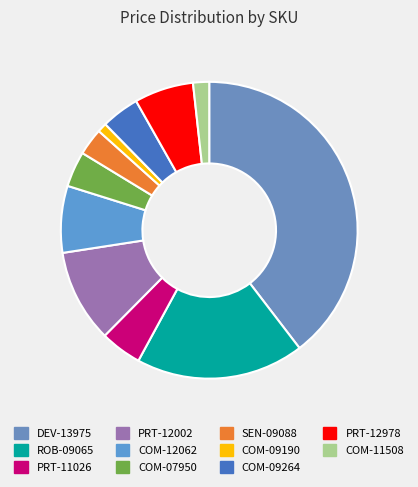

Is it true that ROB-09065 is 10% of the pie?

False